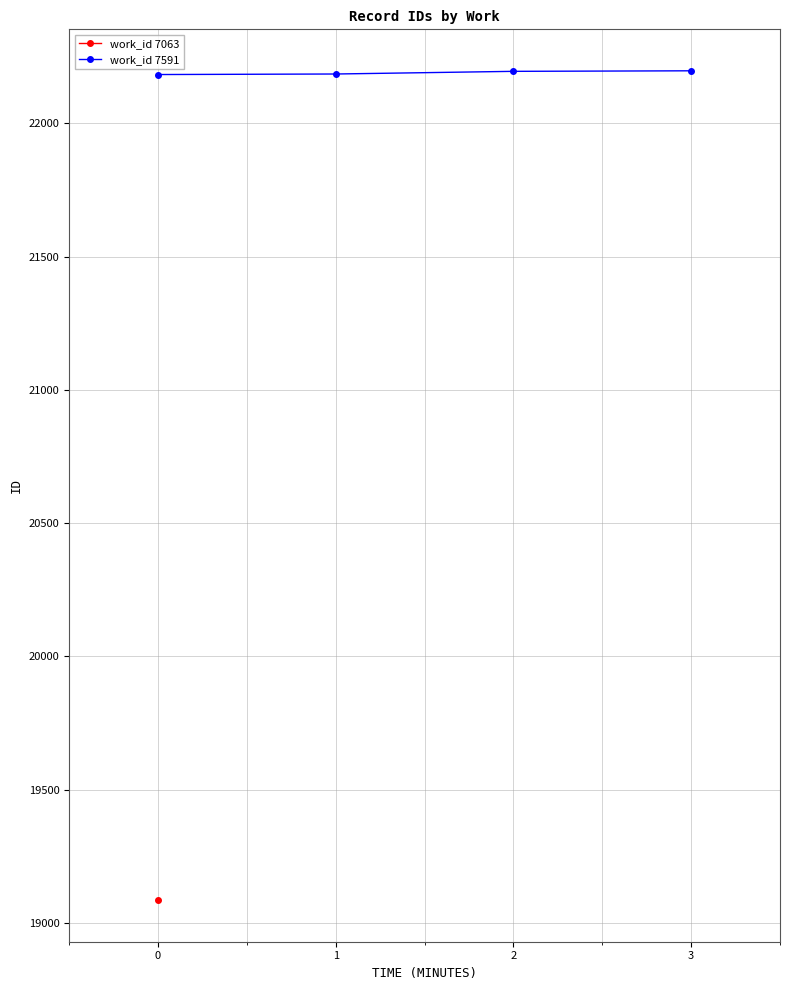

What is the value of the 2nd point from the left?

22185